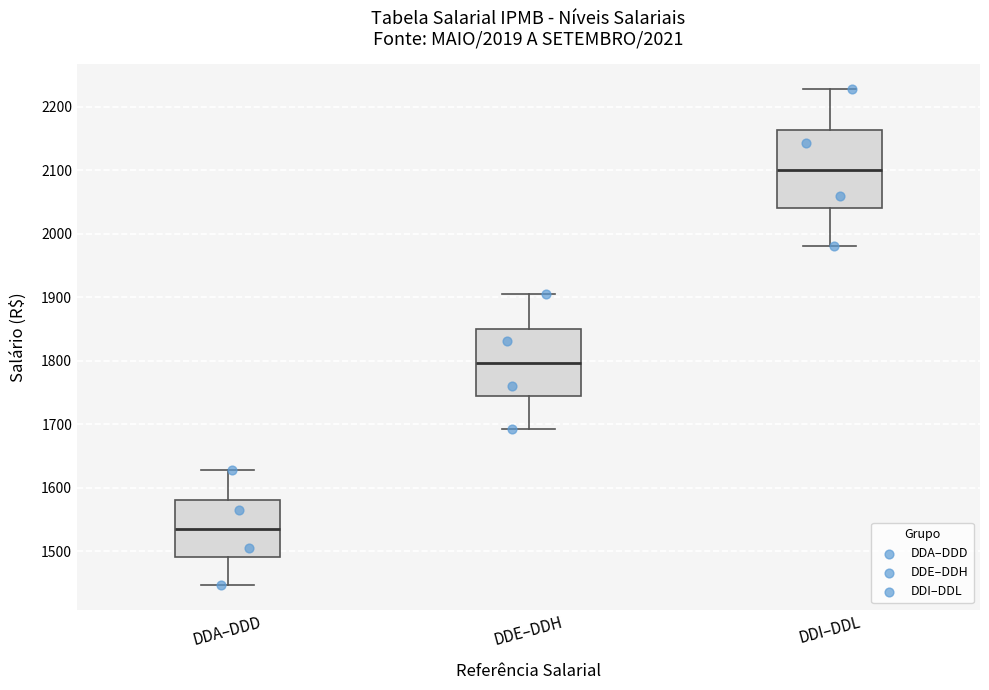

Comparing the boxes themselves (not the whiskers), which one is the tallest?

DDI–DDL